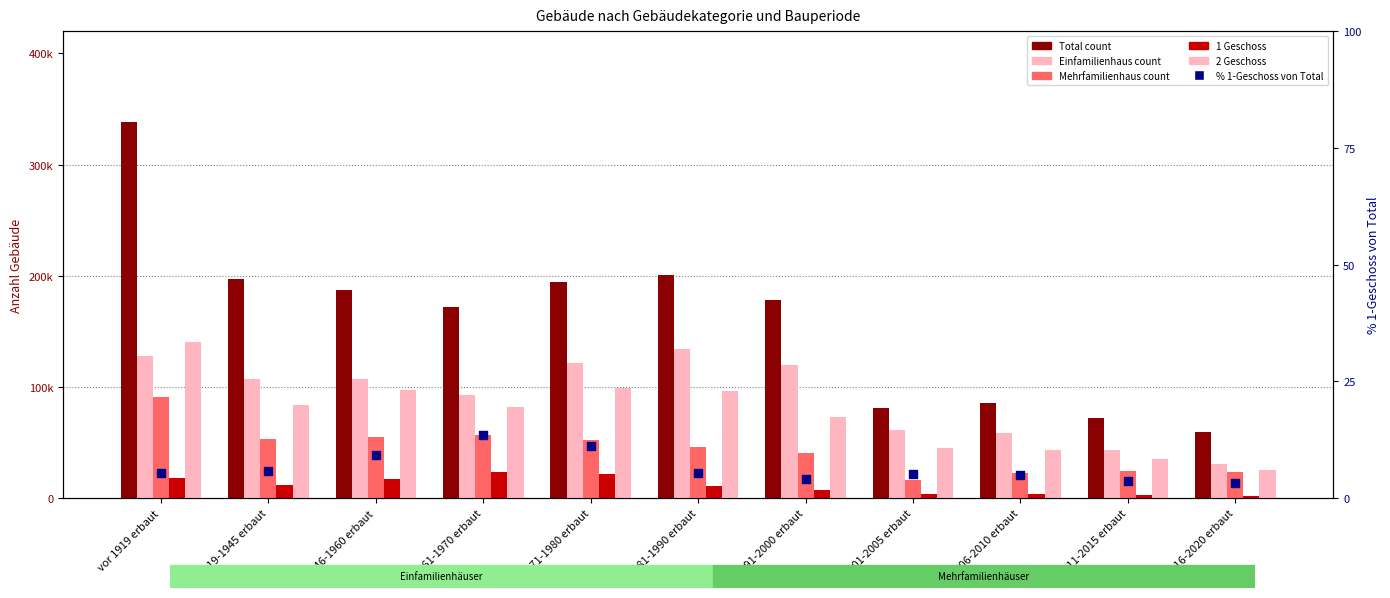

At which category is the sum across all series the highest?

vor 1919 erbaut